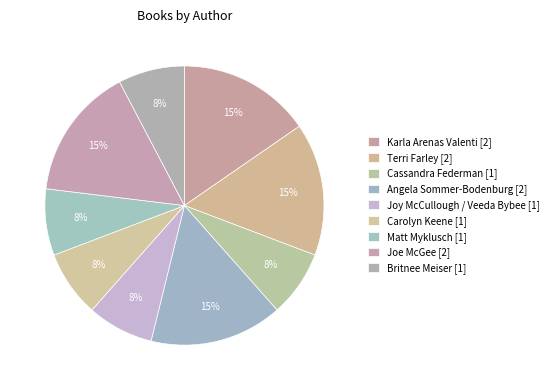

To the nearest percent, what is the average slice percentage?

11%